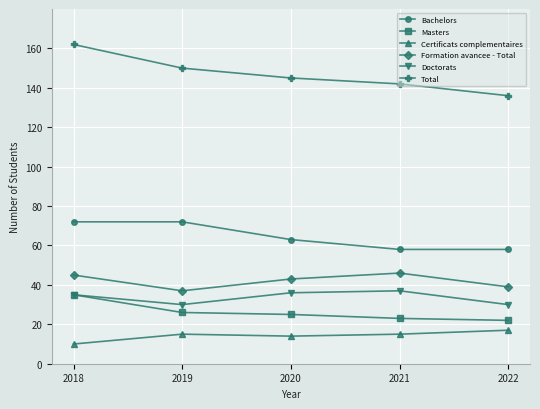

Reading left to right, list all the values displayed in this chart.

Bachelors: 2018=72	2019=72	2020=63	2021=58	2022=58
Masters: 2018=35	2019=26	2020=25	2021=23	2022=22
Certificats complementaires: 2018=10	2019=15	2020=14	2021=15	2022=17
Formation avancee - Total: 2018=45	2019=37	2020=43	2021=46	2022=39
Doctorats: 2018=35	2019=30	2020=36	2021=37	2022=30
Total: 2018=162	2019=150	2020=145	2021=142	2022=136